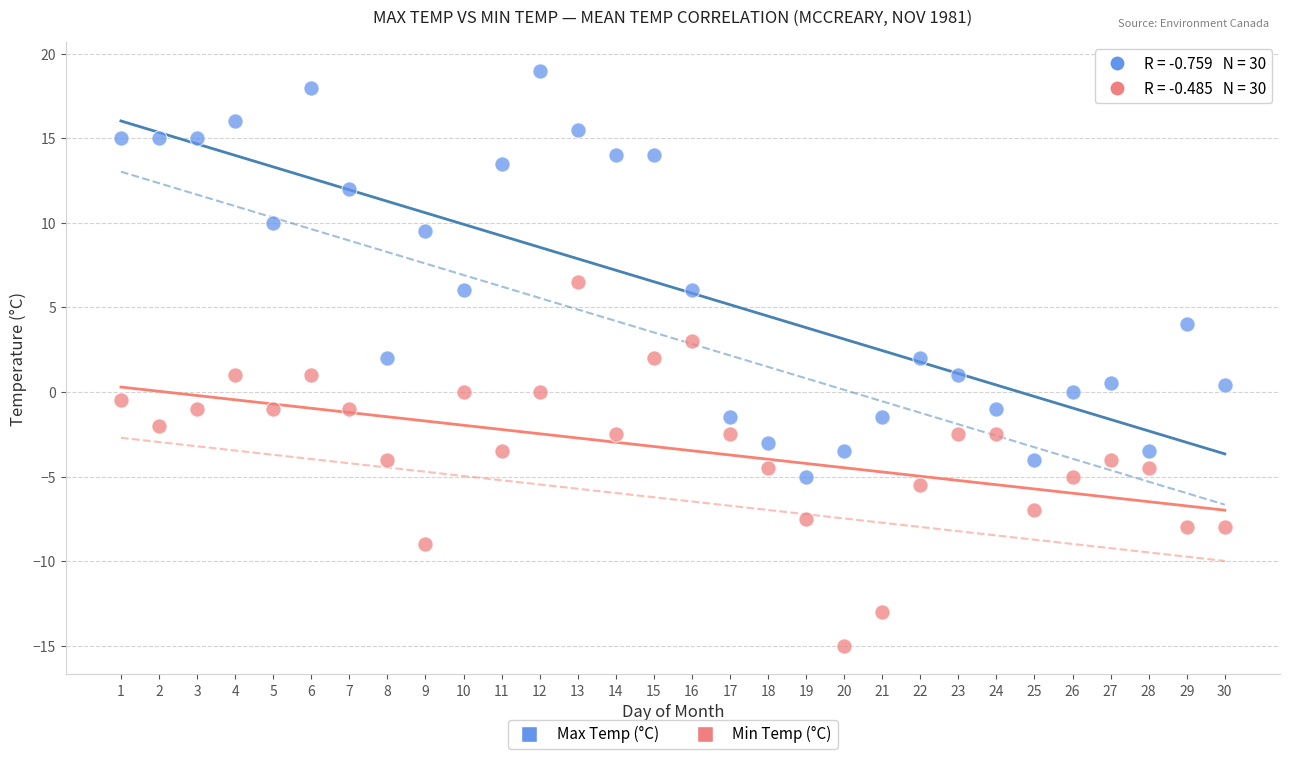

Which series contains the lowest Y value?

Min Temp (°C)